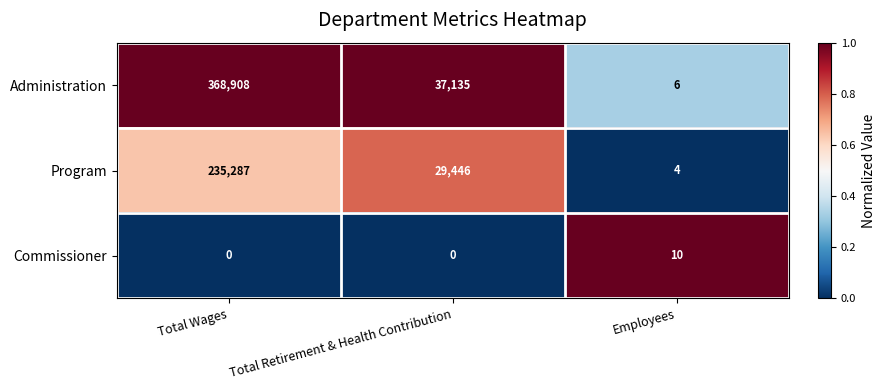

At which label is Program closest to 117645?

Total Retirement & Health Contribution